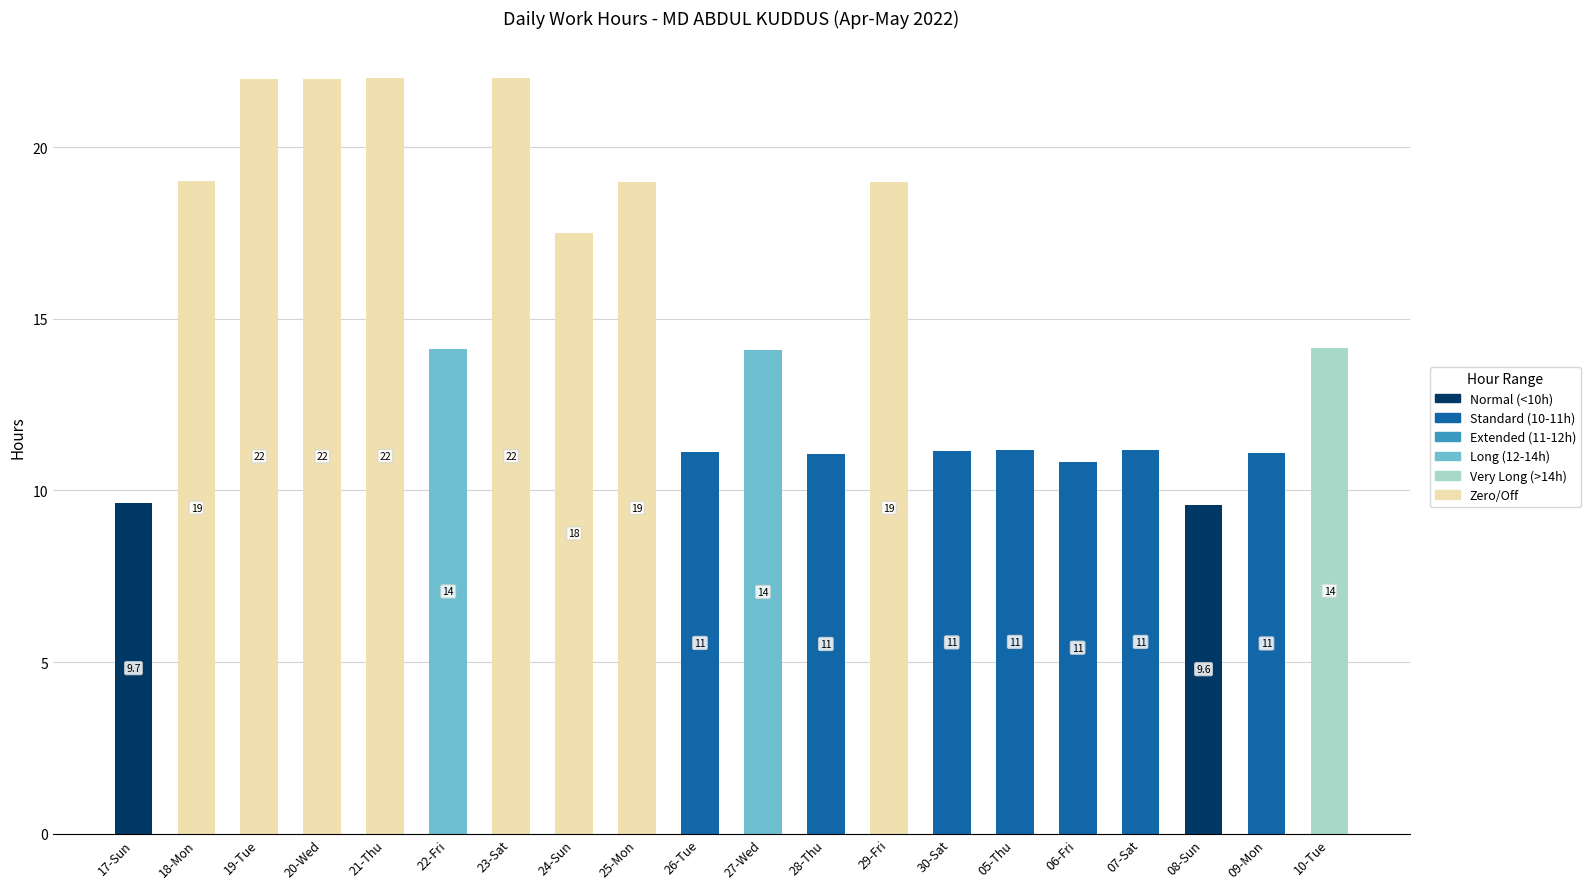

True or false: Normal (<10h) has a value of -3.0 at 23-Sat.

False